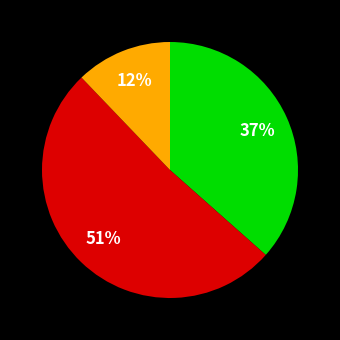

To the nearest percent, what is the difference between the largest and smallest slice percentages?

39%